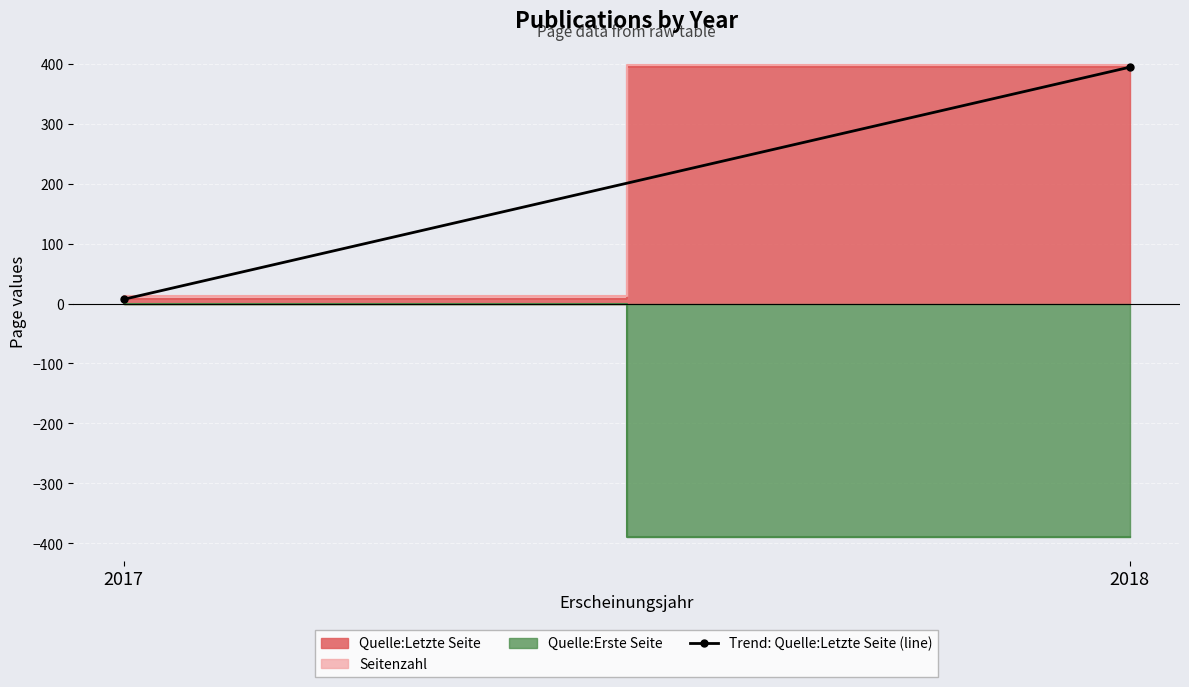

Is it true that the value at 2017 is 9?

False